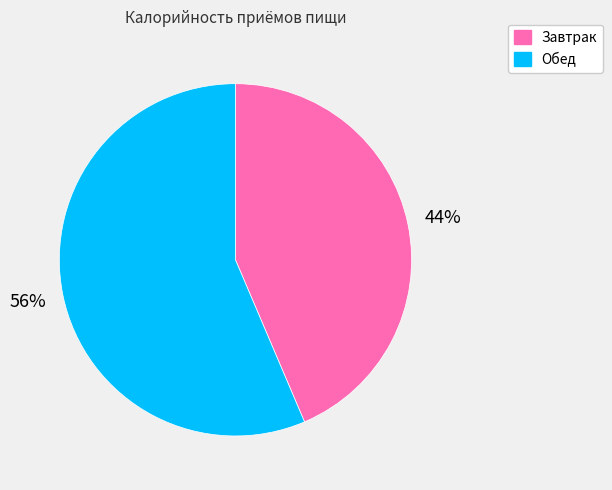

To the nearest percent, what is the average slice percentage?

50%